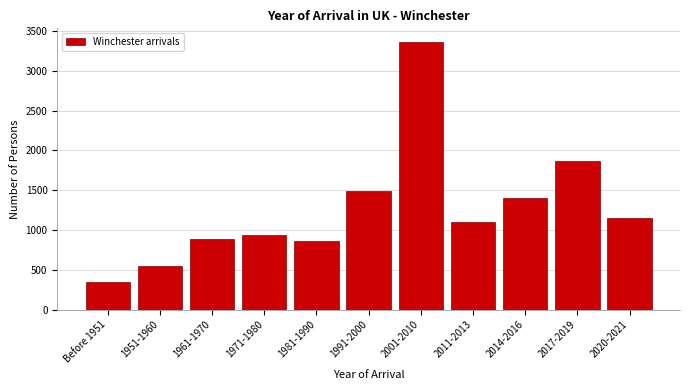

Reading right to left, extract all data points from this chart.

2020-2021=1152	2017-2019=1873	2014-2016=1403	2011-2013=1100	2001-2010=3366	1991-2000=1485	1981-1990=862	1971-1980=935	1961-1970=886	1951-1960=552	Before 1951=349